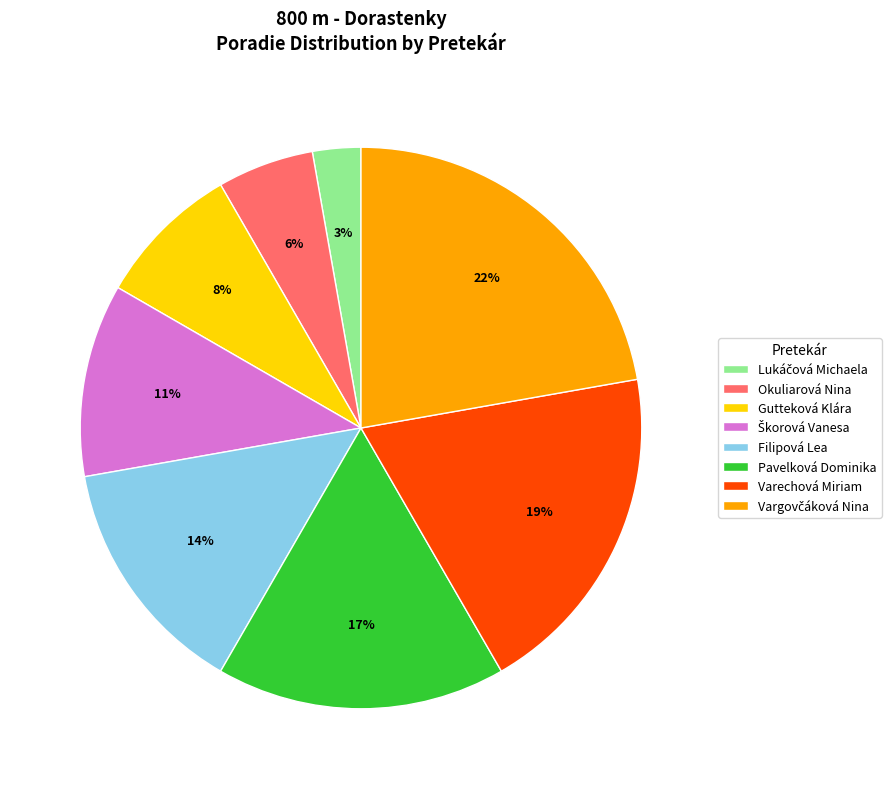

How many slices are in this pie chart?

8